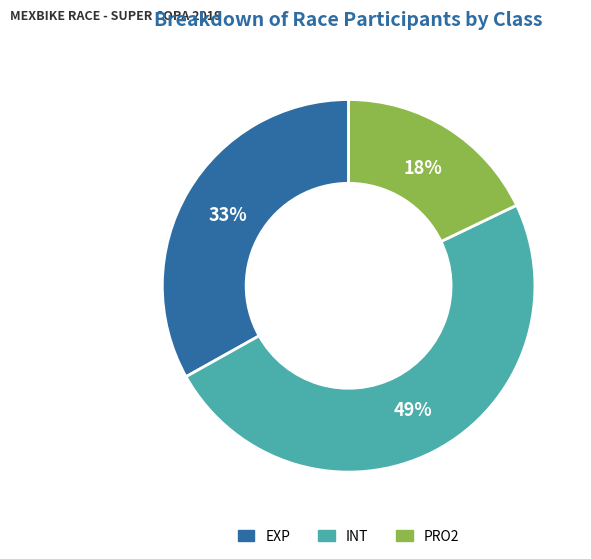

To the nearest percent, what is the combined percentage of EXP and INT?

82%